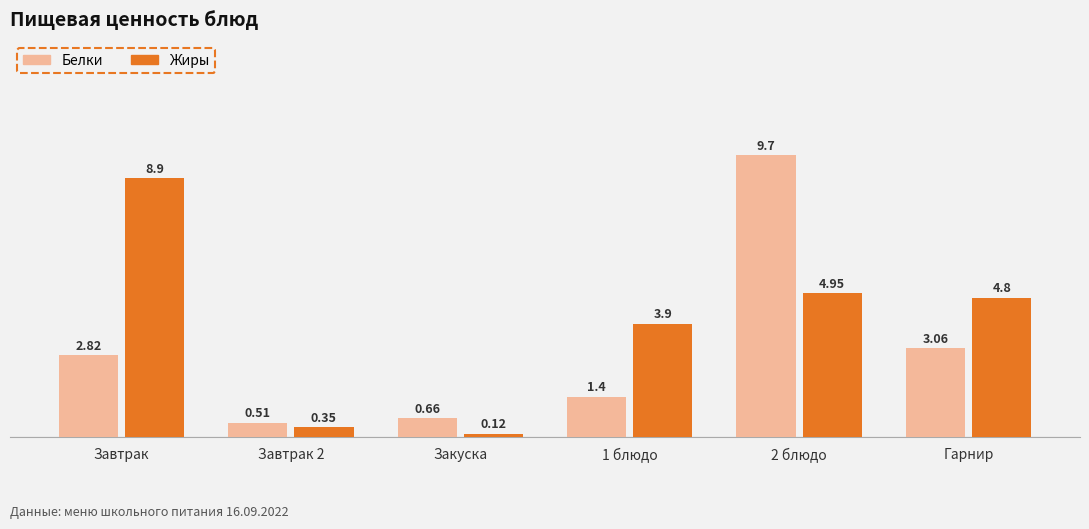

What is the greatest value displayed?

9.7